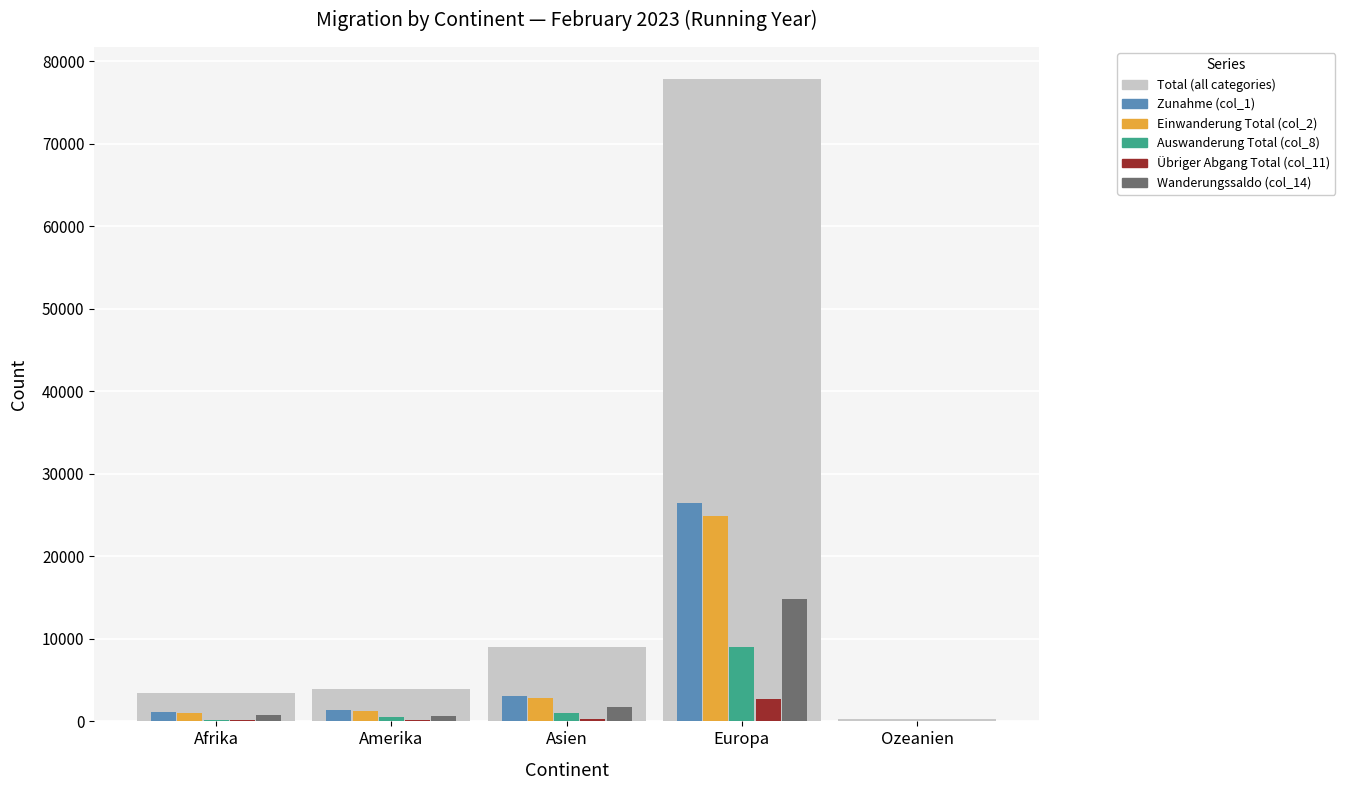

Reading left to right, list all the values displayed in this chart.

Zunahme (col_1): 1176	1357	3064	26486	83
Einwanderung Total (col_2): 1075	1246	2868	24850	76
Auswanderung Total (col_8): 185	554	1000	8962	57
Übriger Abgang Total (col_11): 198	190	320	2672	9
Wanderungssaldo (col_14): 793	613	1744	14852	17